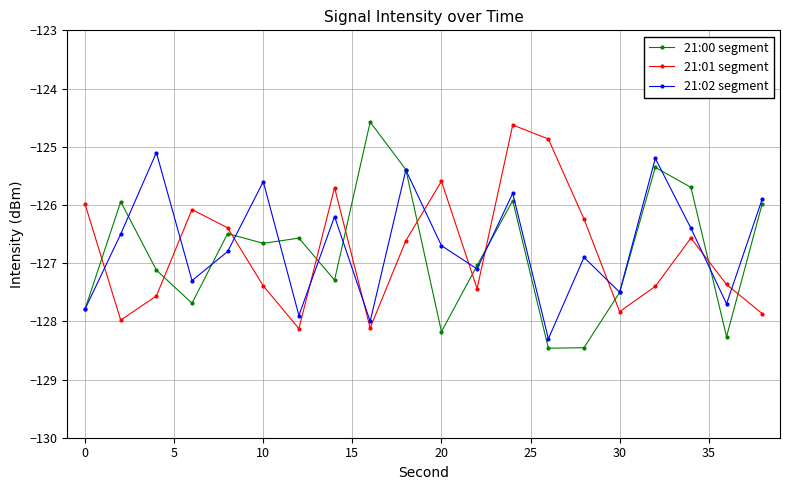

What is the minimum value for 21:02 segment?

-128.3